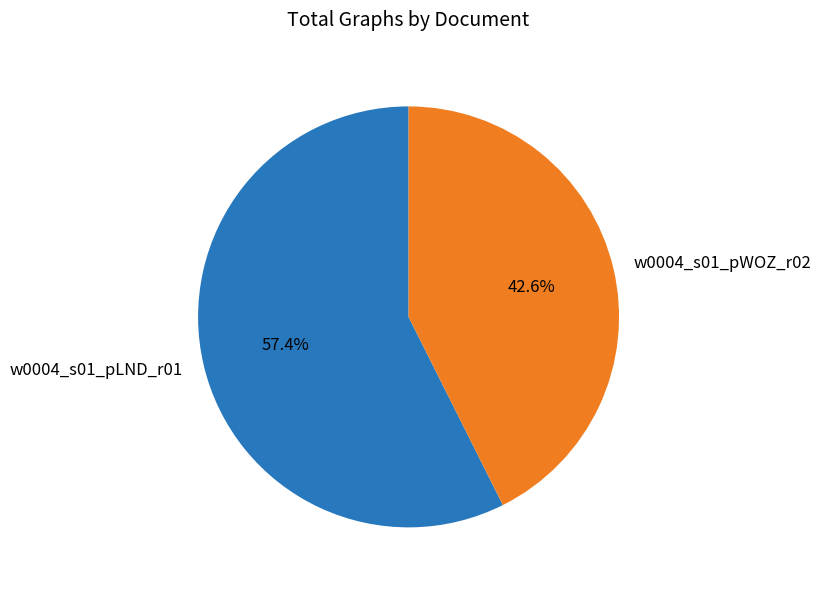

Count the number of slices in the pie.

2